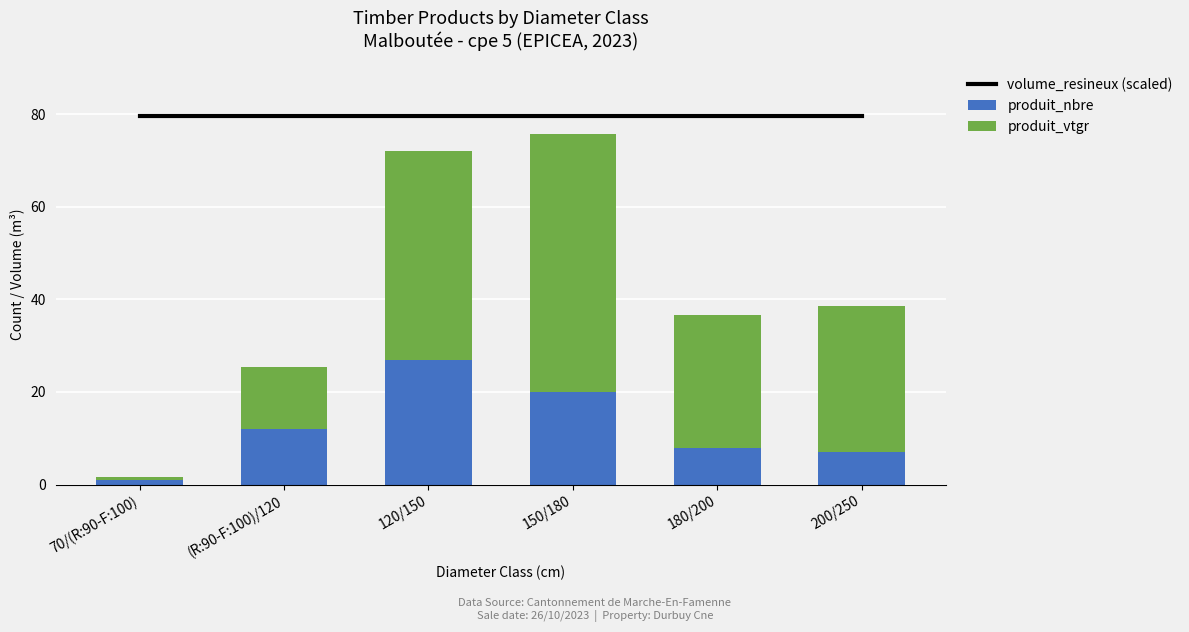

What is the smallest value displayed?

0.6